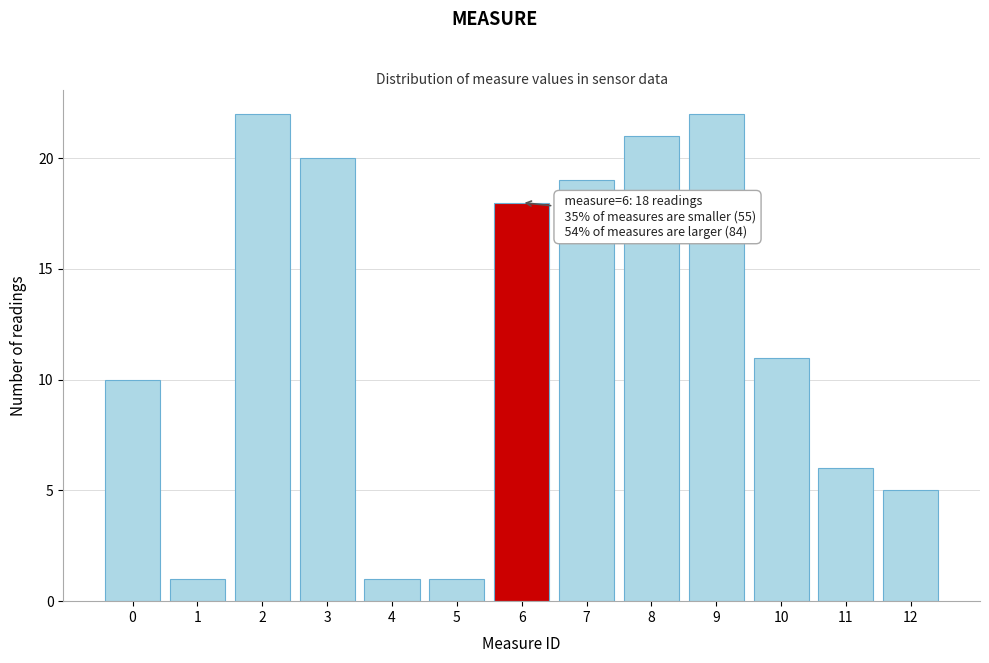

Reading left to right, extract all data points from this chart.

0=10	1=1	2=22	3=20	4=1	5=1	6=18	7=19	8=21	9=22	10=11	11=6	12=5